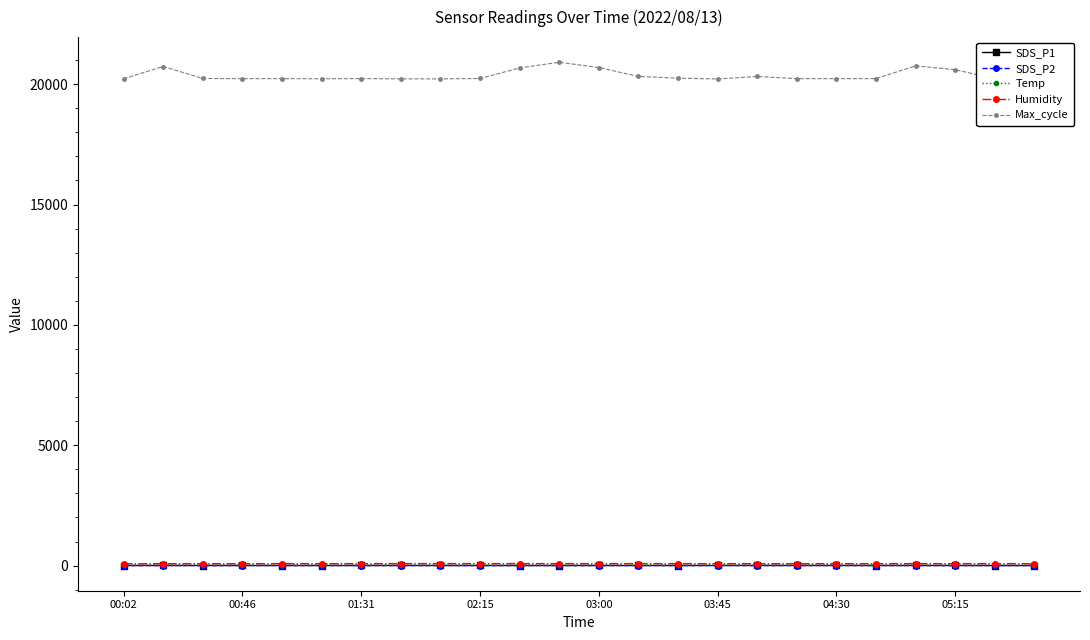

What is the difference between the second highest and minimum values in the SDS_P2 series?

0.5